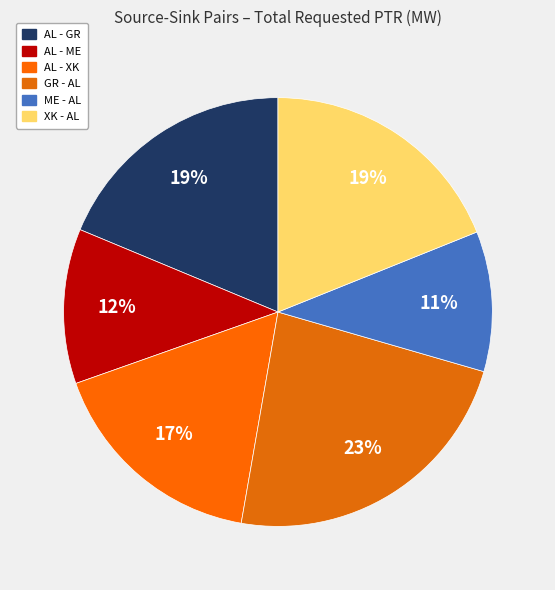

How many slices are in this pie chart?

6